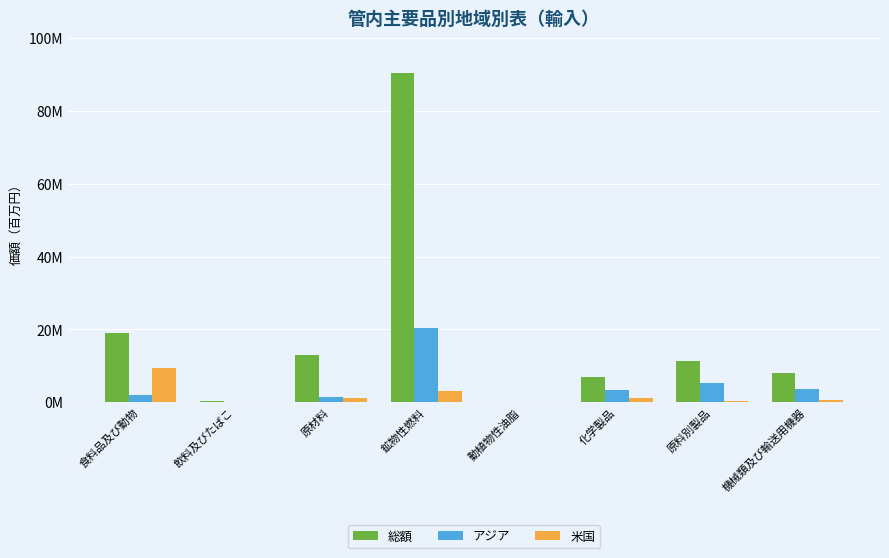

The value of アジア at 化学製品 is 3480726. True or false?

True